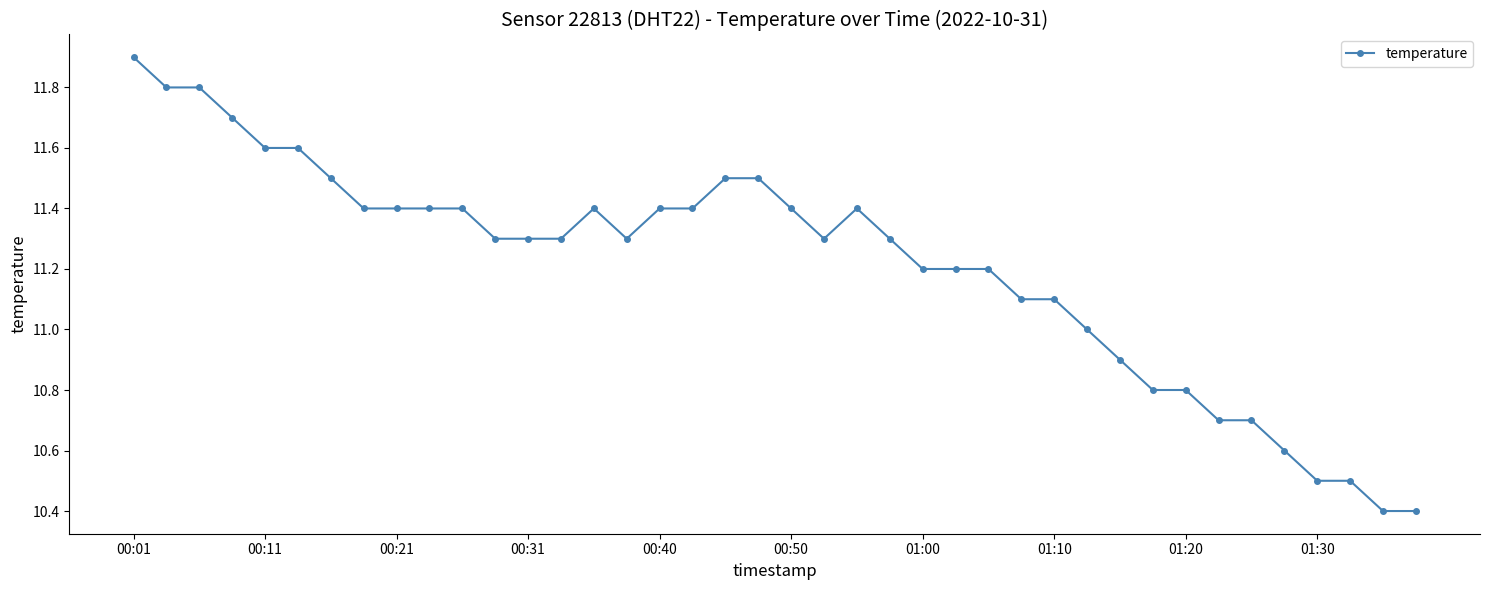

What is the sum of all values?

448.4